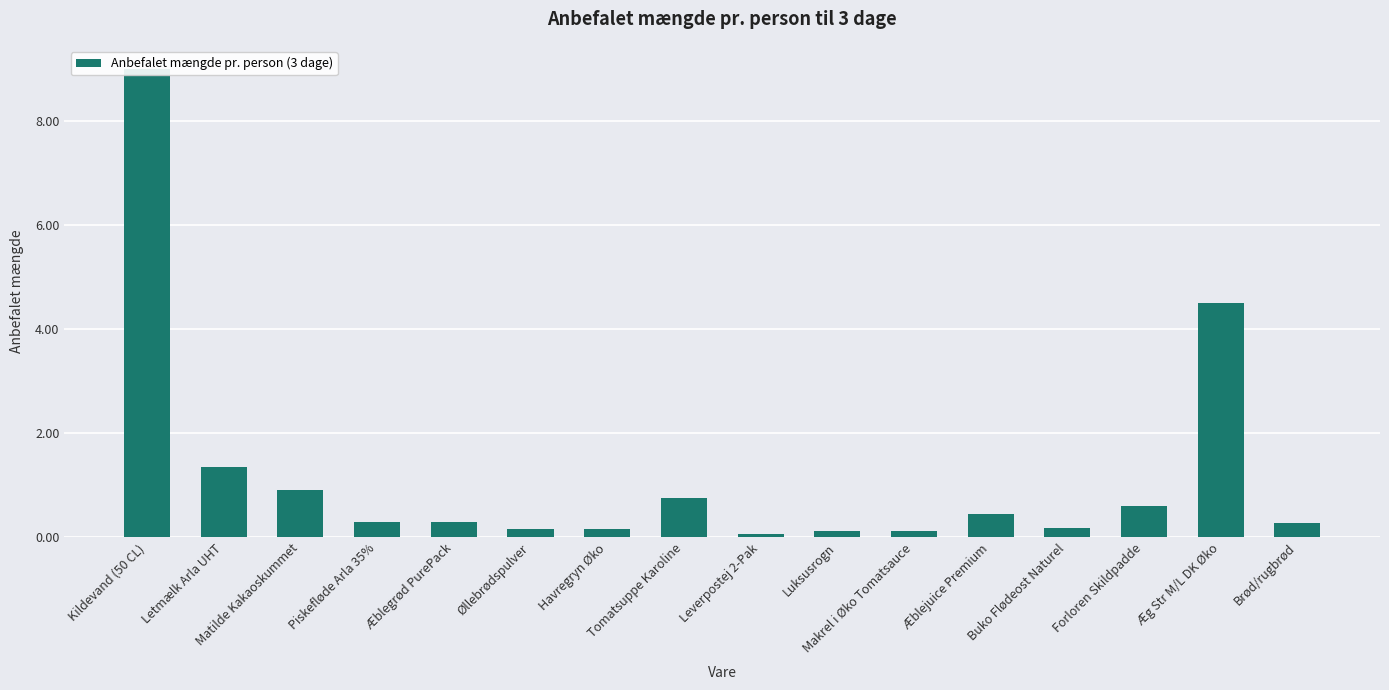

What position from the right is Æblejuice Premium?

5